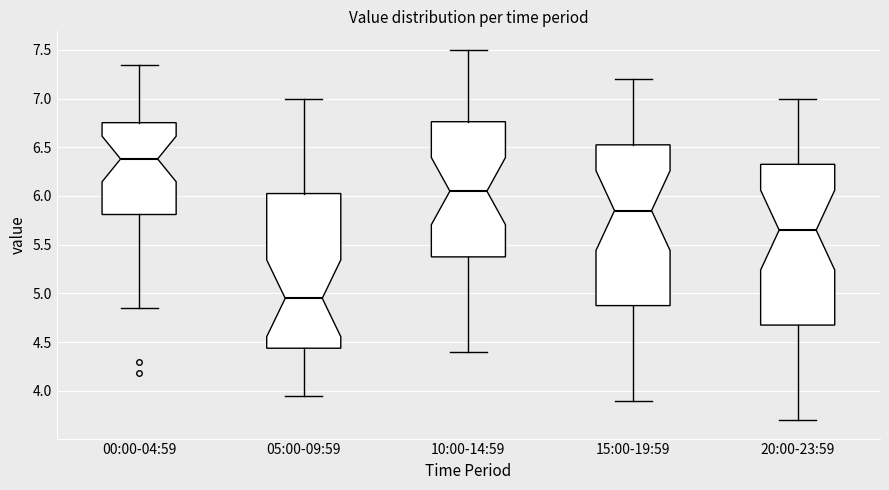

Reading left to right, read every box against the y-axis: the position of its median line, the range the box covers, and the ends of its whiskers. The values are not printed on the chart, so give them approximately, as read against the axis.

00:00-04:59: median 6.40, box 5.80 to 6.75, whiskers 4.85 to 7.35
05:00-09:59: median 4.95, box 4.45 to 6.05, whiskers 3.95 to 7.00
10:00-14:59: median 6.05, box 5.40 to 6.75, whiskers 4.40 to 7.50
15:00-19:59: median 5.85, box 4.90 to 6.55, whiskers 3.90 to 7.20
20:00-23:59: median 5.65, box 4.70 to 6.35, whiskers 3.70 to 7.00